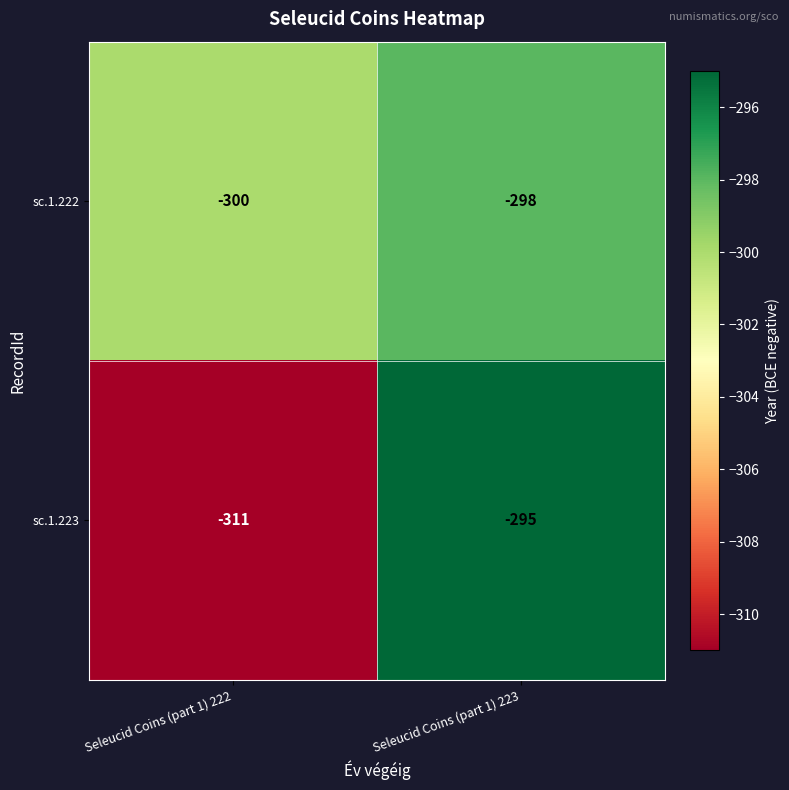

At which category is the sum across all series the highest?

Seleucid Coins (part 1) 223